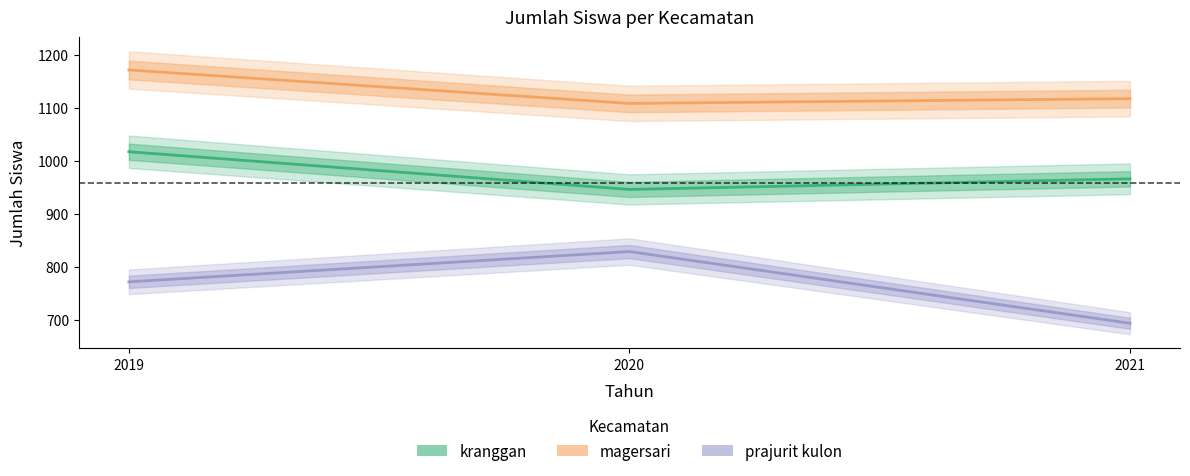

What is the maximum value shown in the chart?

1171